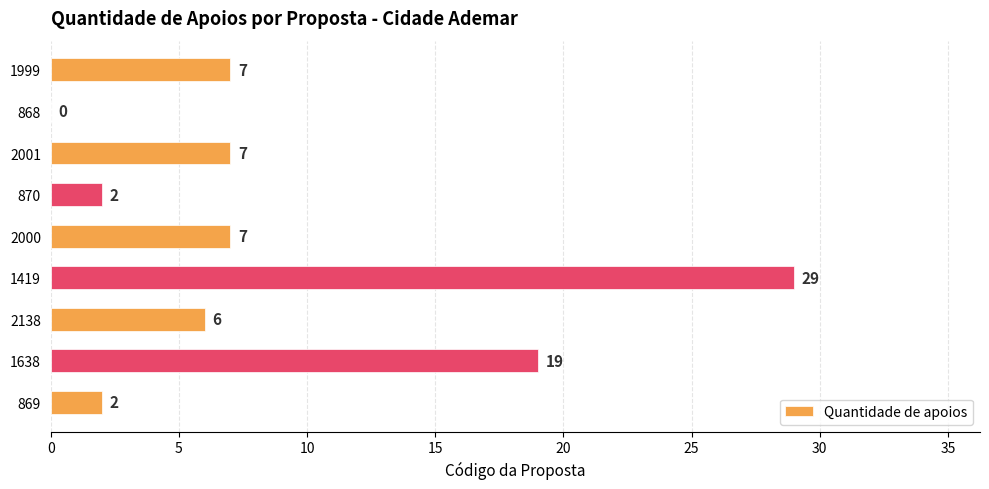

Which category has the highest value across all series?

1419